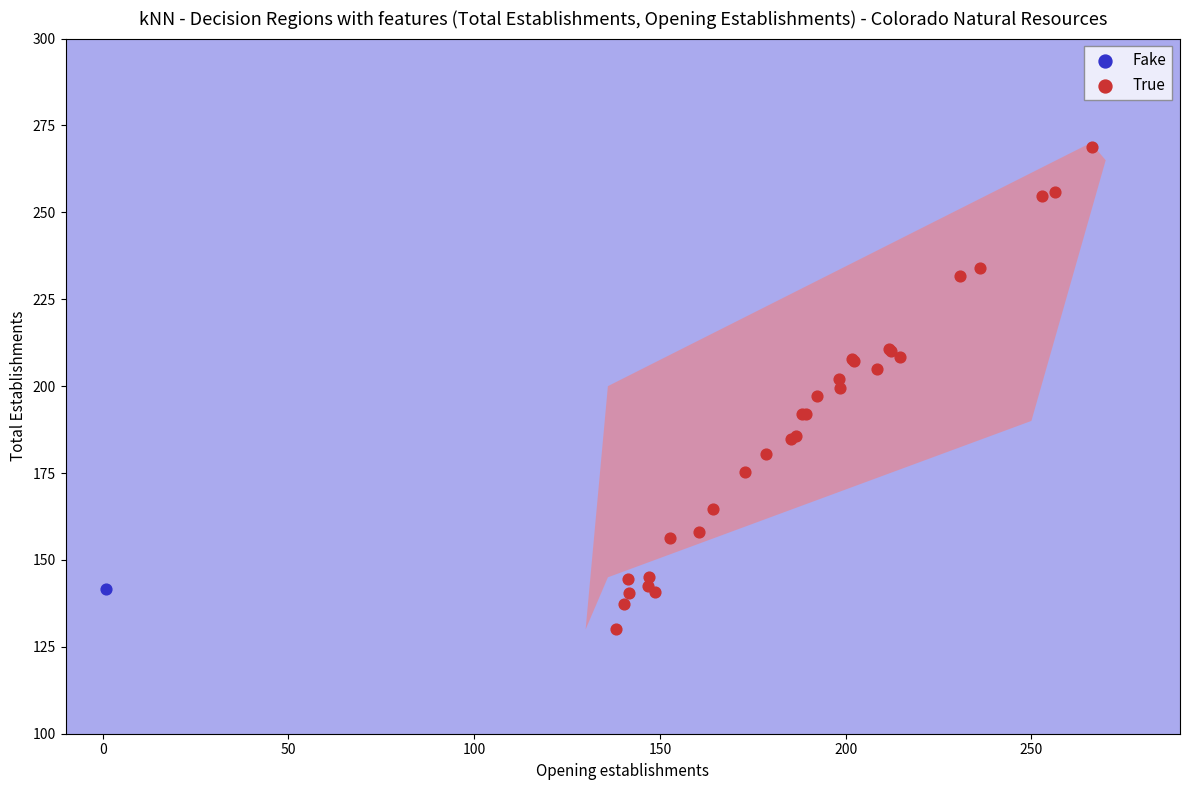

What are all the series names shown in the legend?

Fake, True